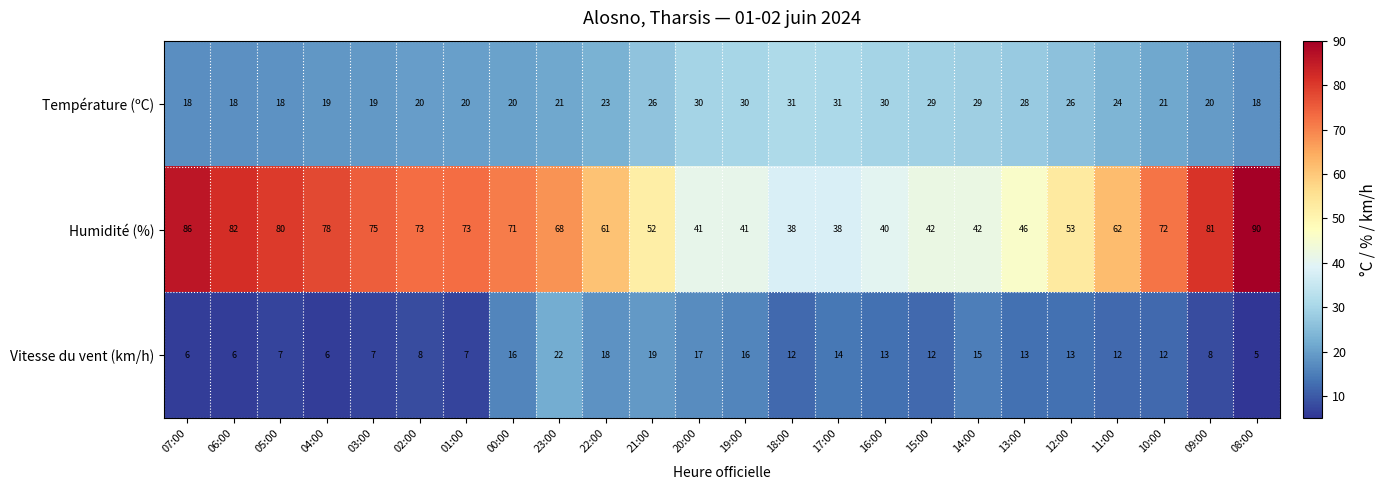

The Humidité (%) series shows 27 at 09:00. True or false?

False